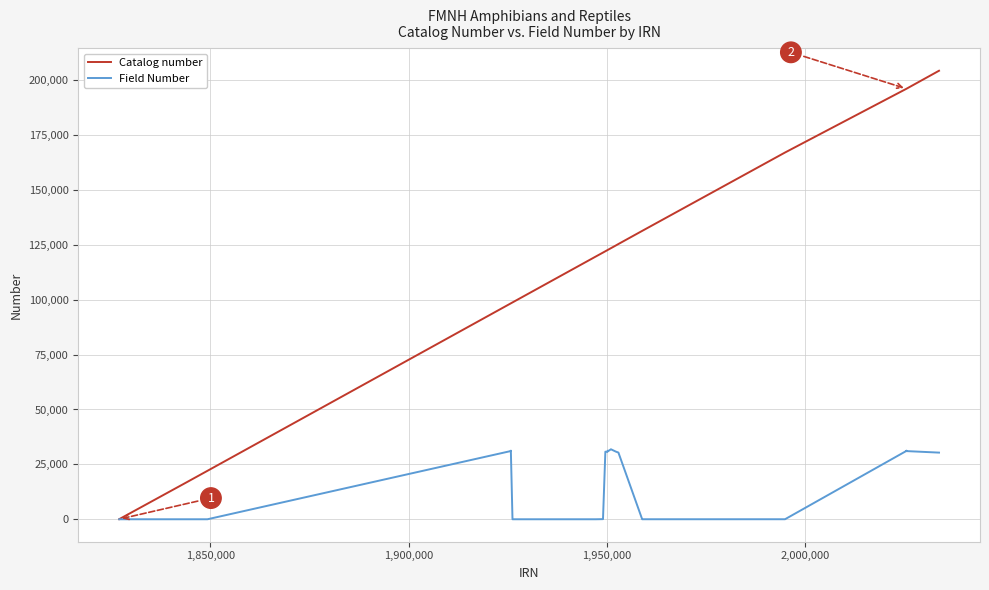

What is the greatest value displayed?

204301